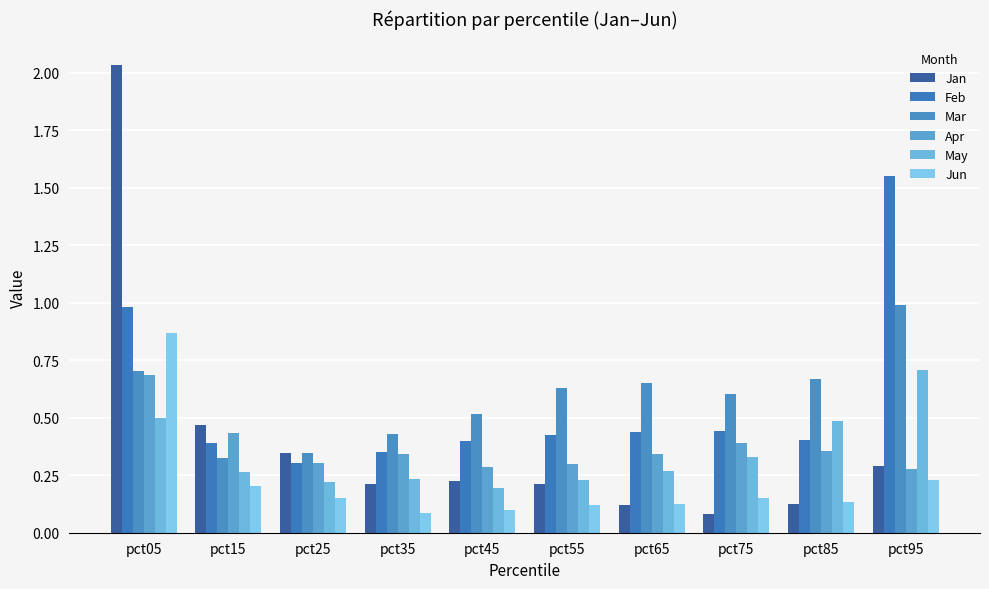

What is the lowest value of the Apr series?

0.3